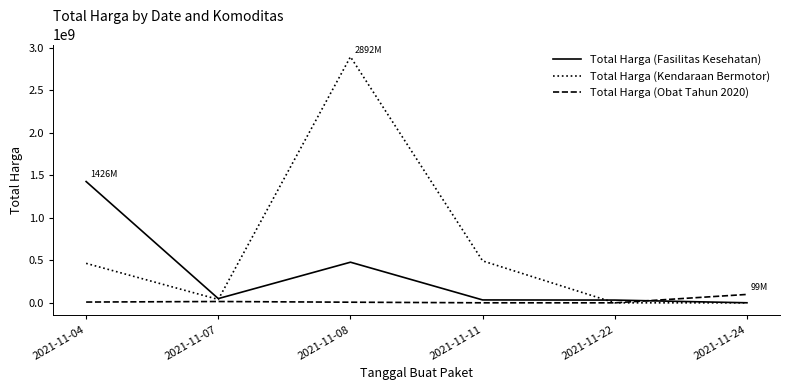

Which category has the highest value across all series?

2021-11-08